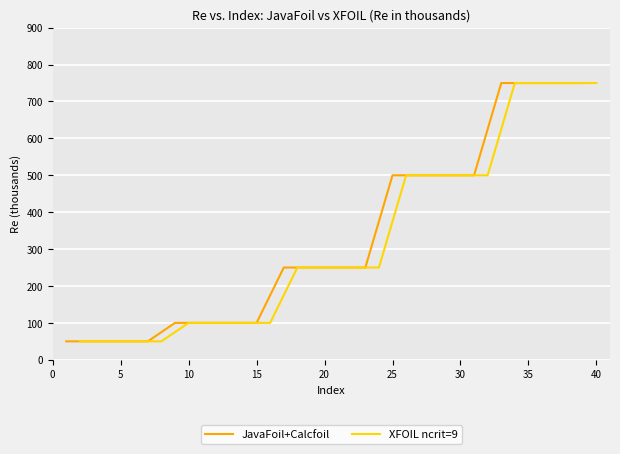

What is the minimum value for XFOIL ncrit=9?

50